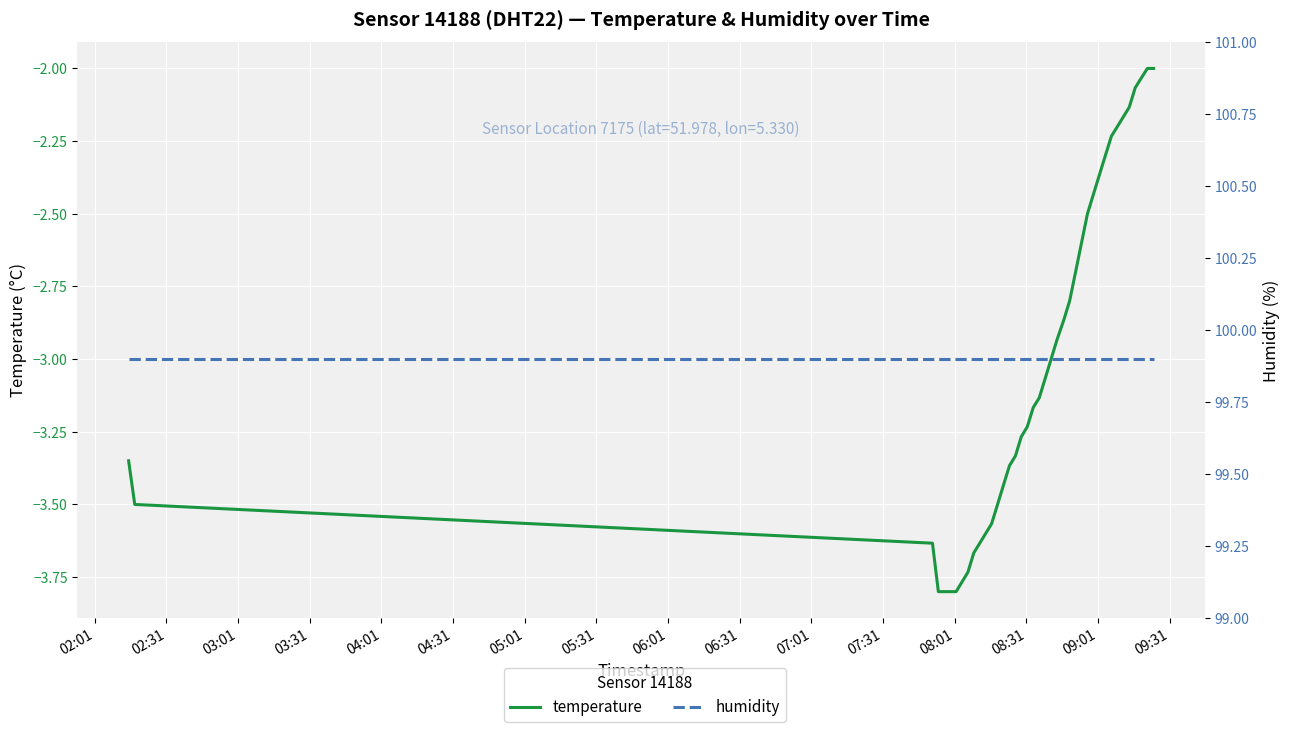

What is the sum of all temperature values?

-120.5